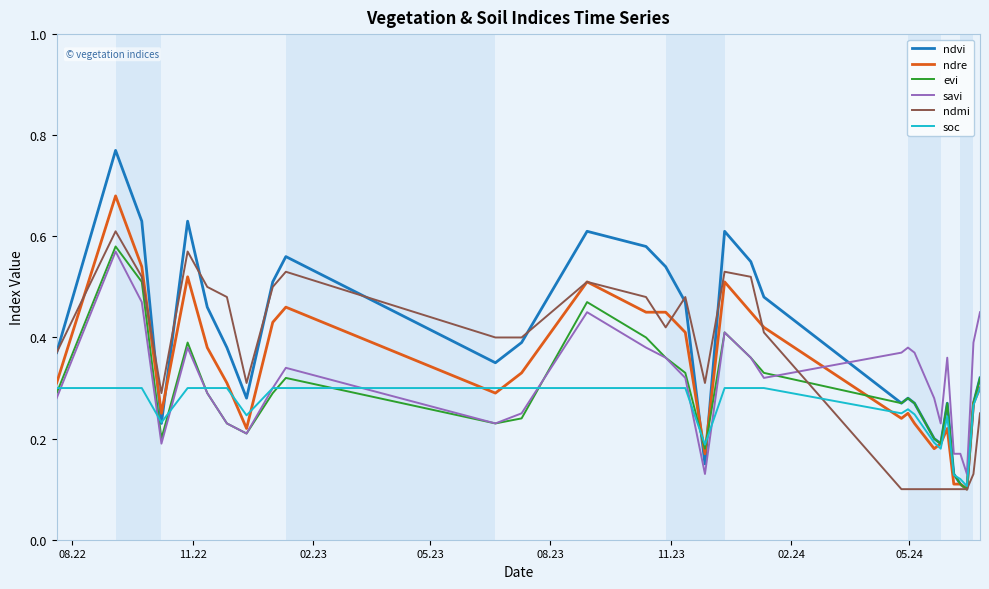

True or false: savi and ndre intersect in this chart.

True